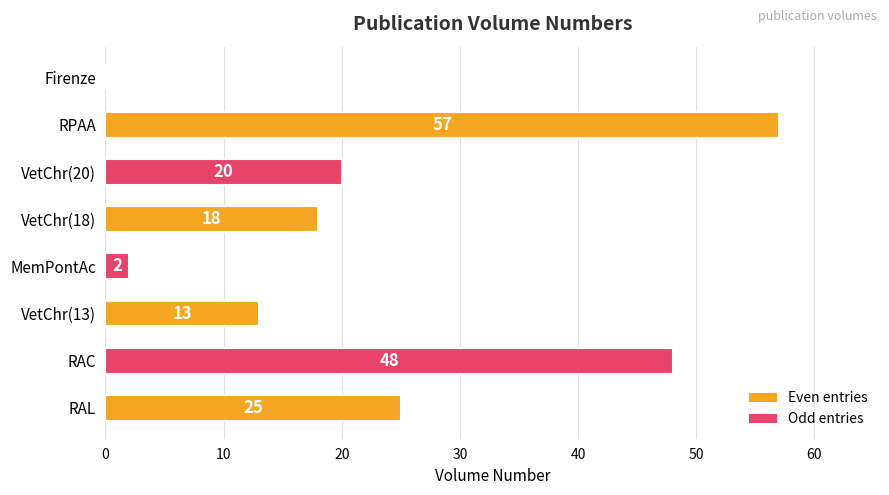

Which has a higher value, RAL or VetChr(13)?

RAL